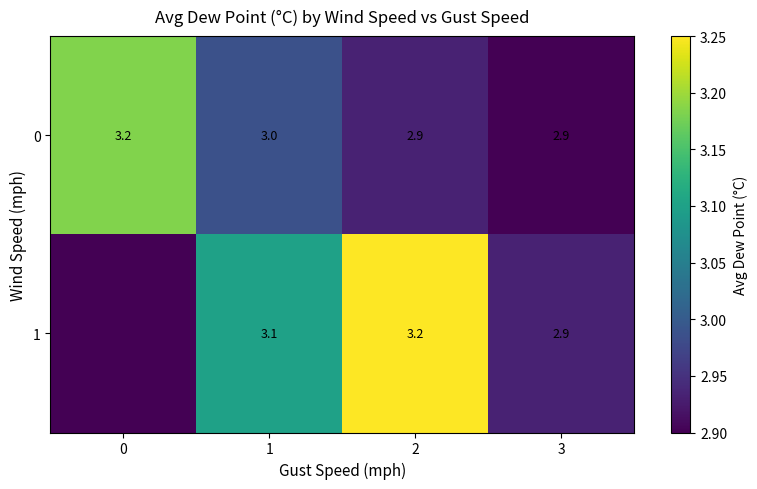

What is the total value across all series at 3?

5.8